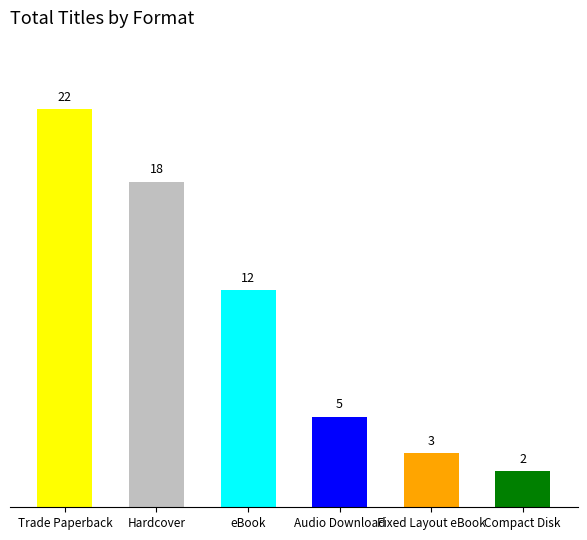

Rank the categories by value from highest to lowest.

Trade Paperback, Hardcover, eBook, Audio Download, Fixed Layout eBook, Compact Disk